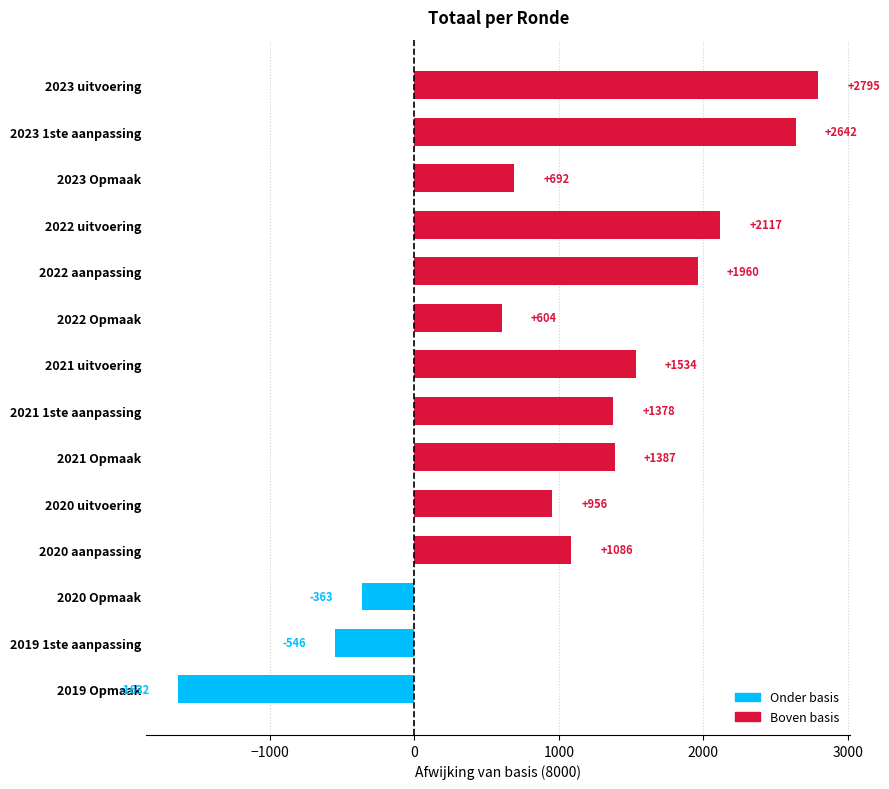

Rank the categories by value from highest to lowest.

2023 uitvoering, 2023 1ste aanpassing, 2022 uitvoering, 2022 aanpassing, 2021 uitvoering, 2021 Opmaak, 2021 1ste aanpassing, 2020 aanpassing, 2020 uitvoering, 2023 Opmaak, 2022 Opmaak, 2020 Opmaak, 2019 1ste aanpassing, 2019 Opmaak